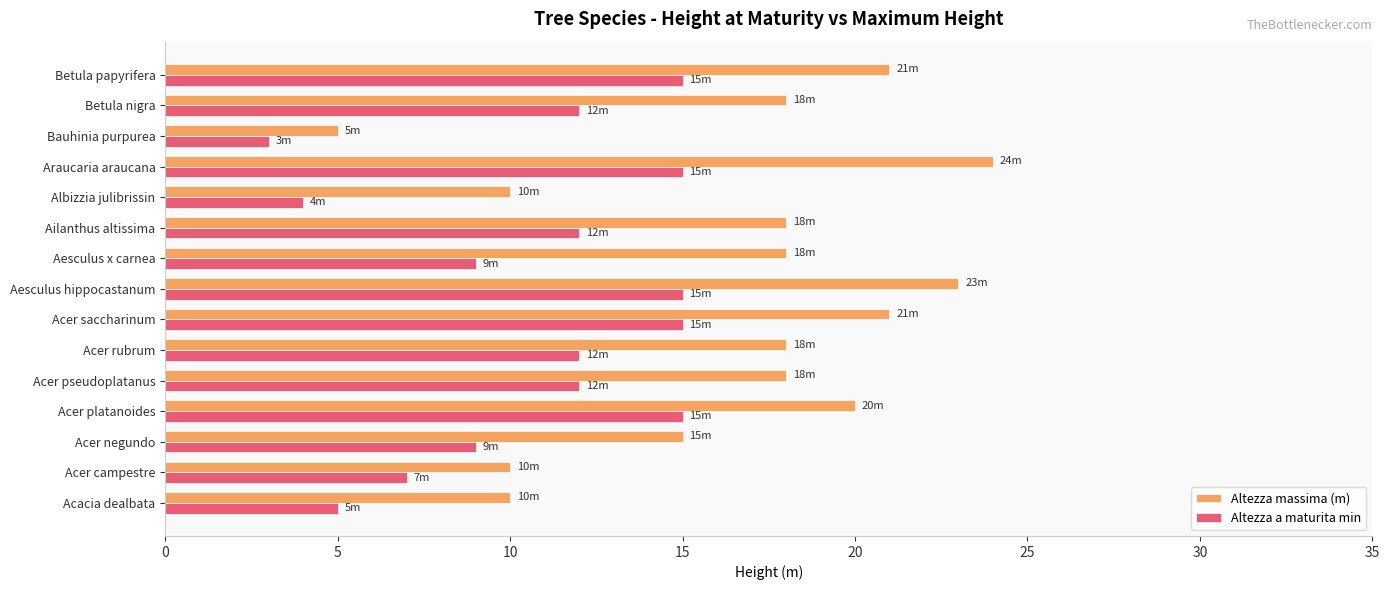

Where is Altezza massima (m) nearest to the value 14?

Acer negundo